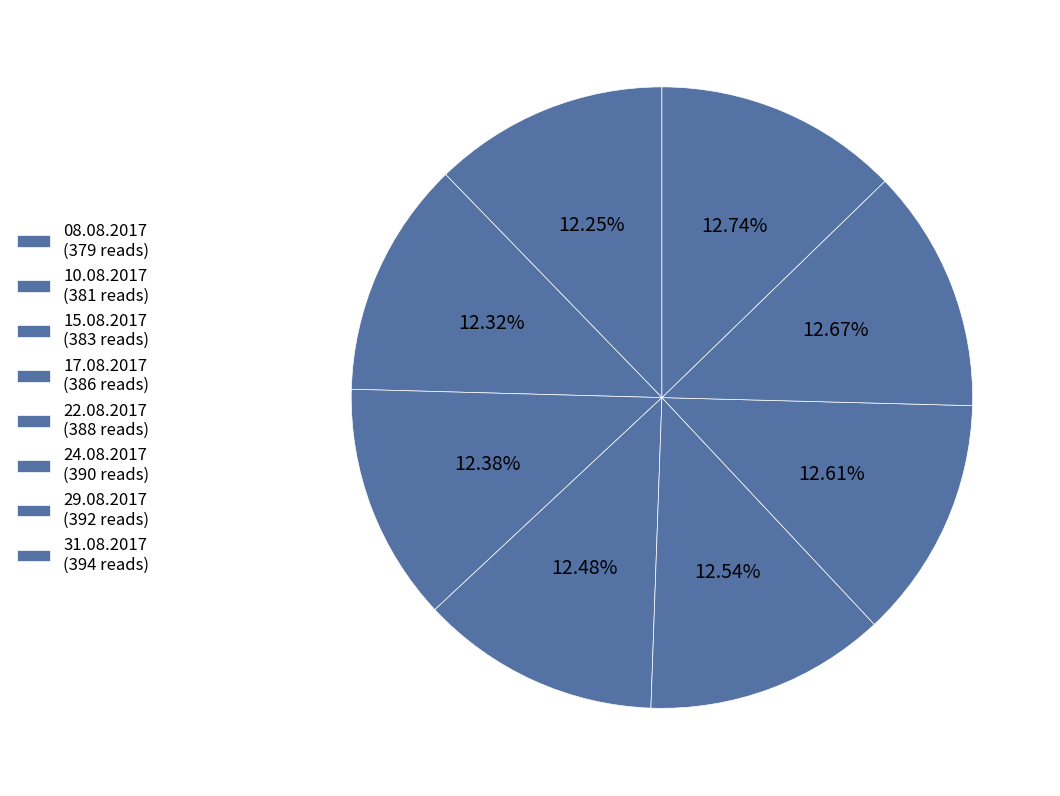

What percentage is the 10.08.2017 slice, to the nearest percent?

12%